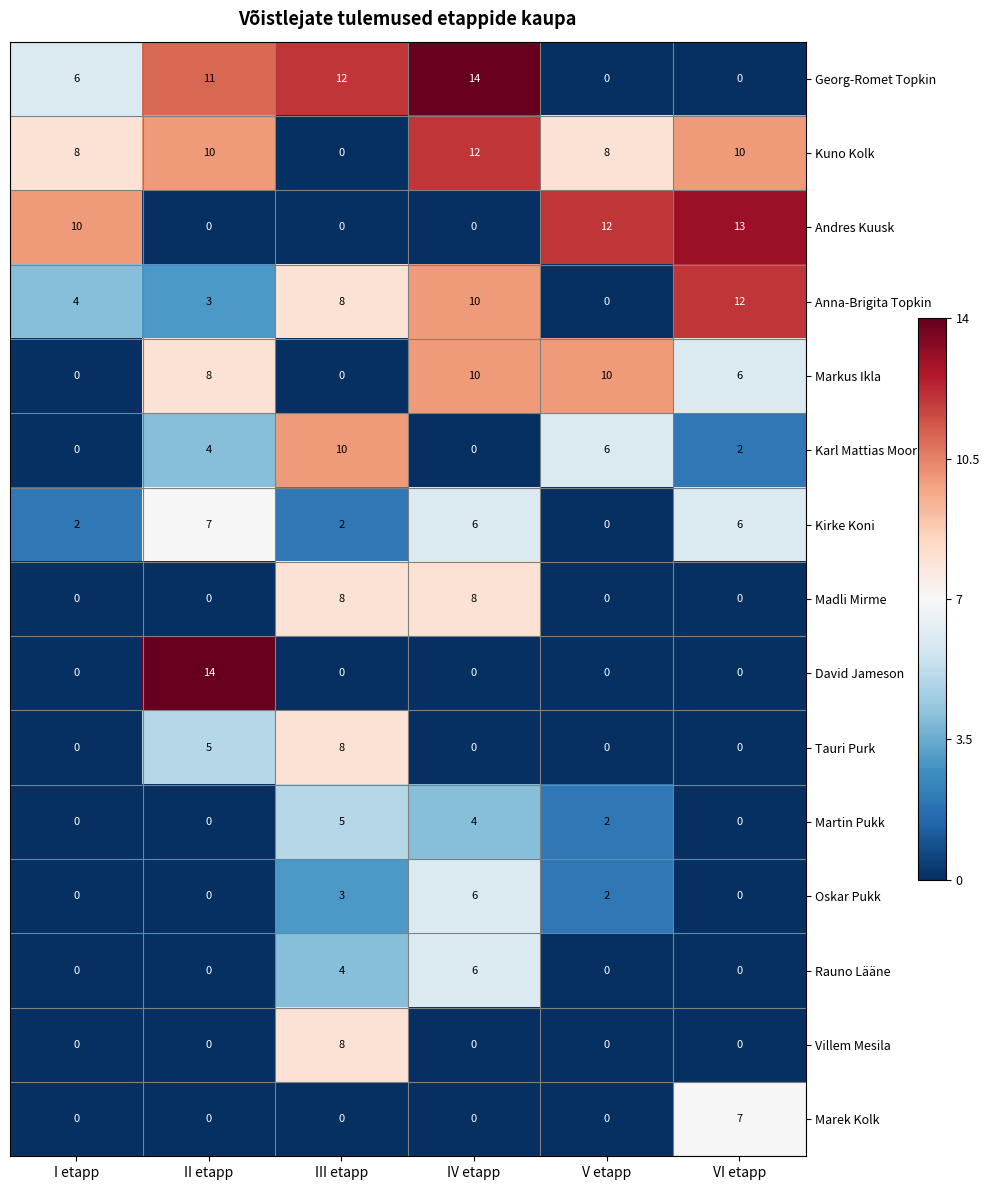

True or false: Kuno Kolk has a value of 0 at III etapp.

True